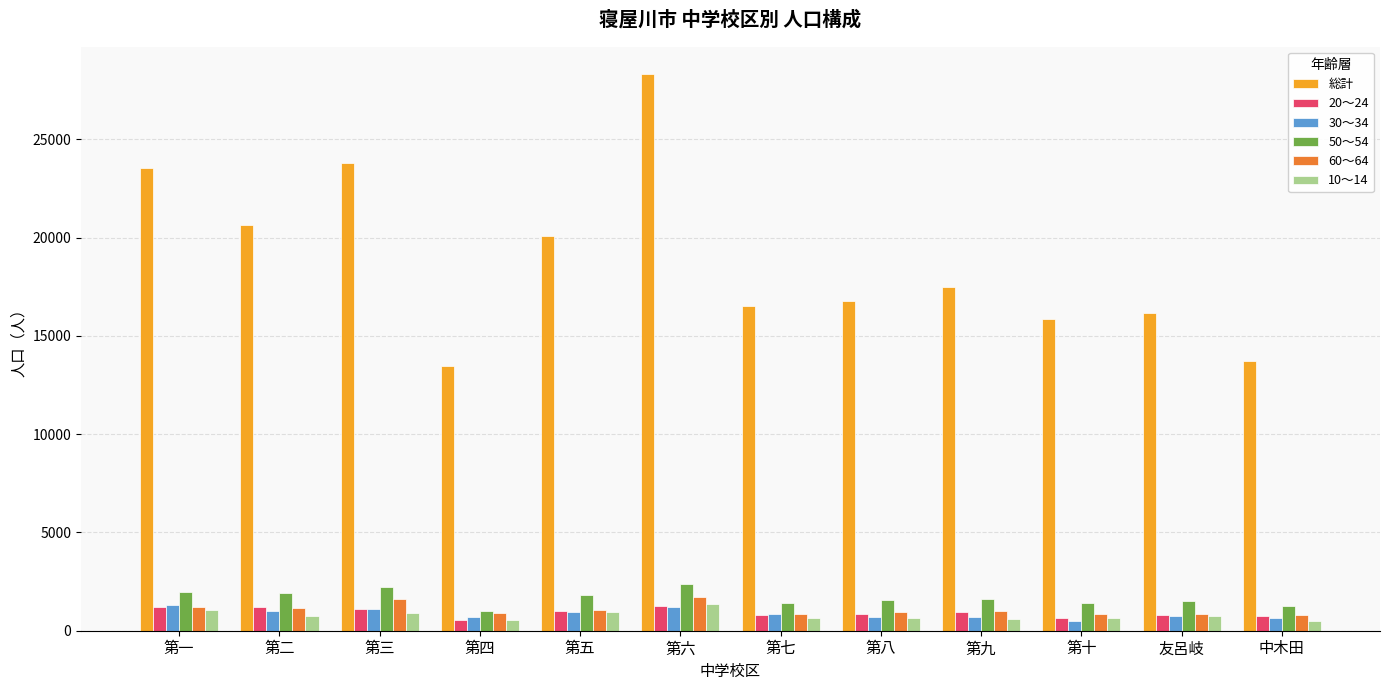

Is it true that 総計 equals 17510 at 第九?

True